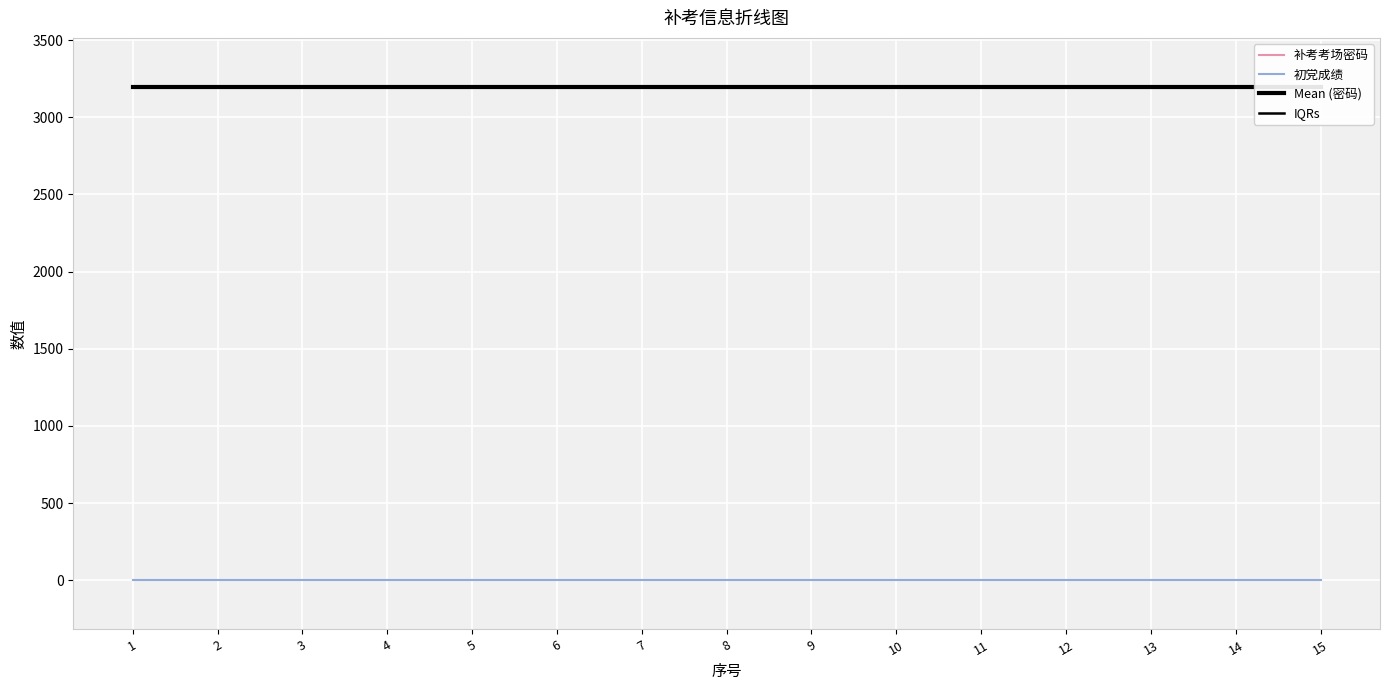

At which category is the sum across all series the highest?

1